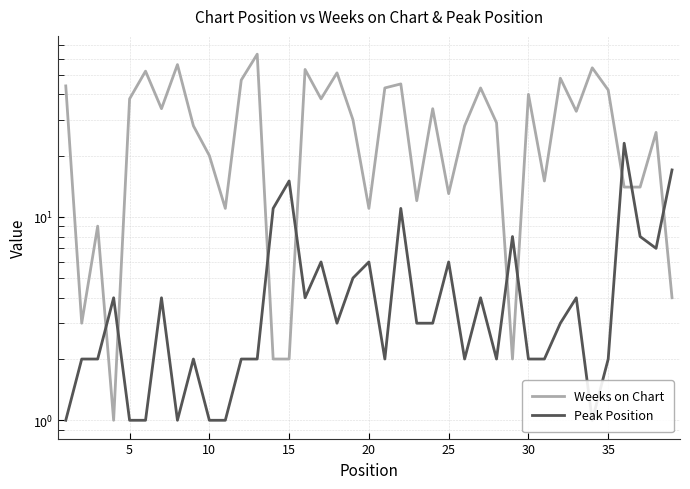

Is it true that Weeks on Chart equals 5 at 5?

False